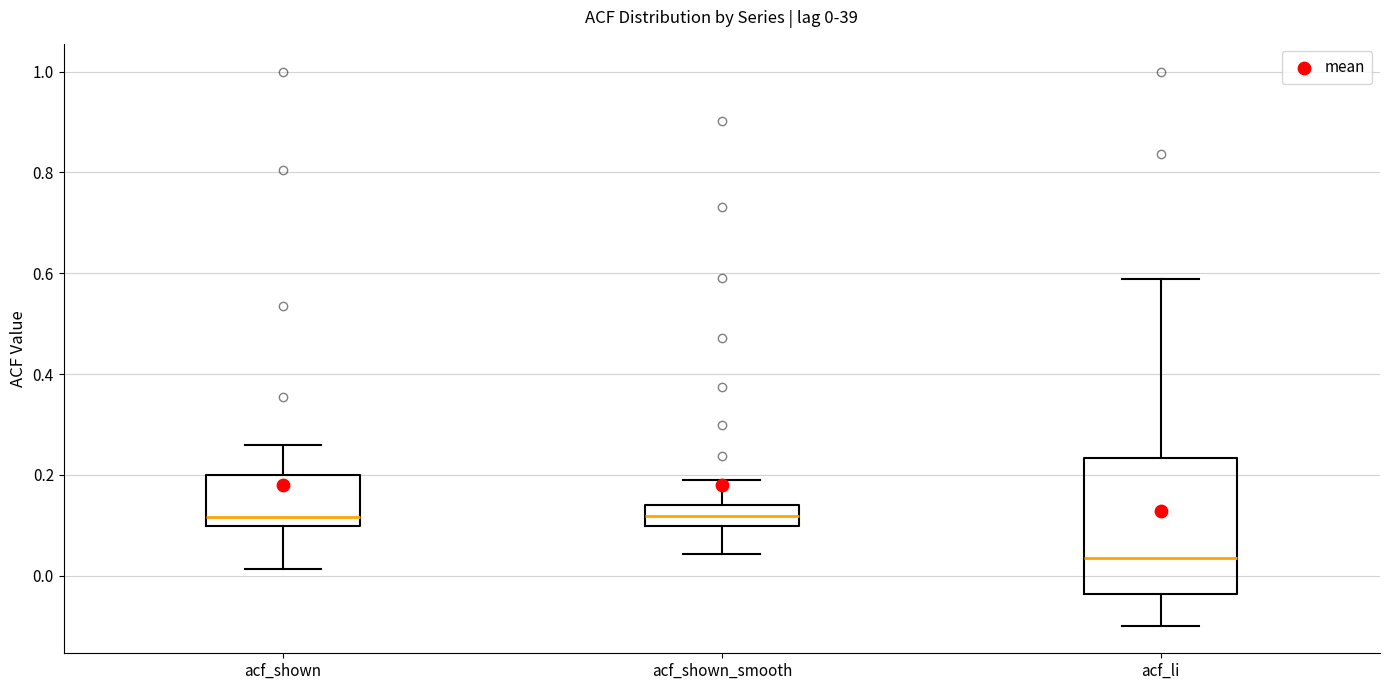

Which box has the lowest median line?

acf_li